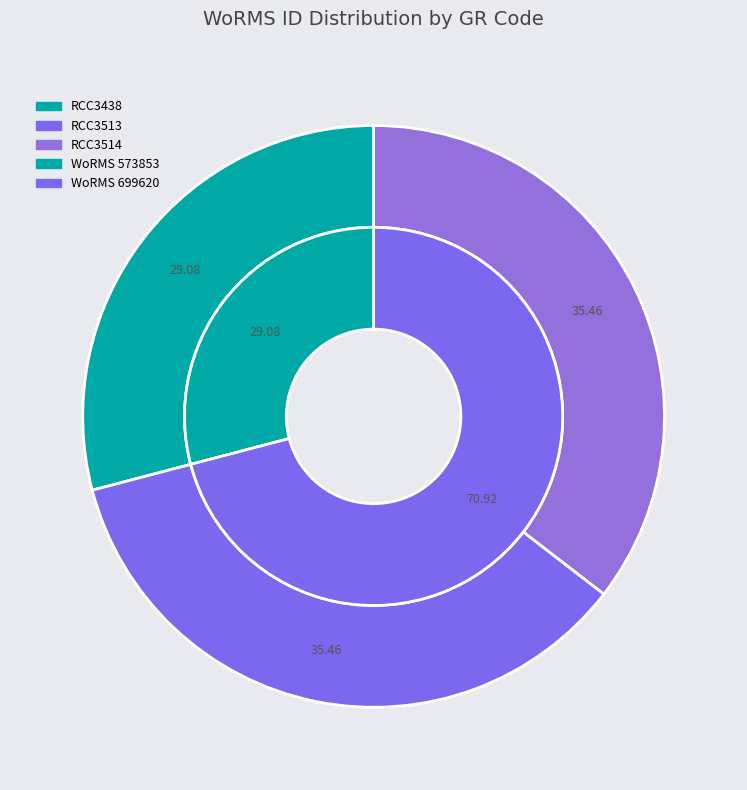

Does RCC3514 account for over 50% of the chart?

No